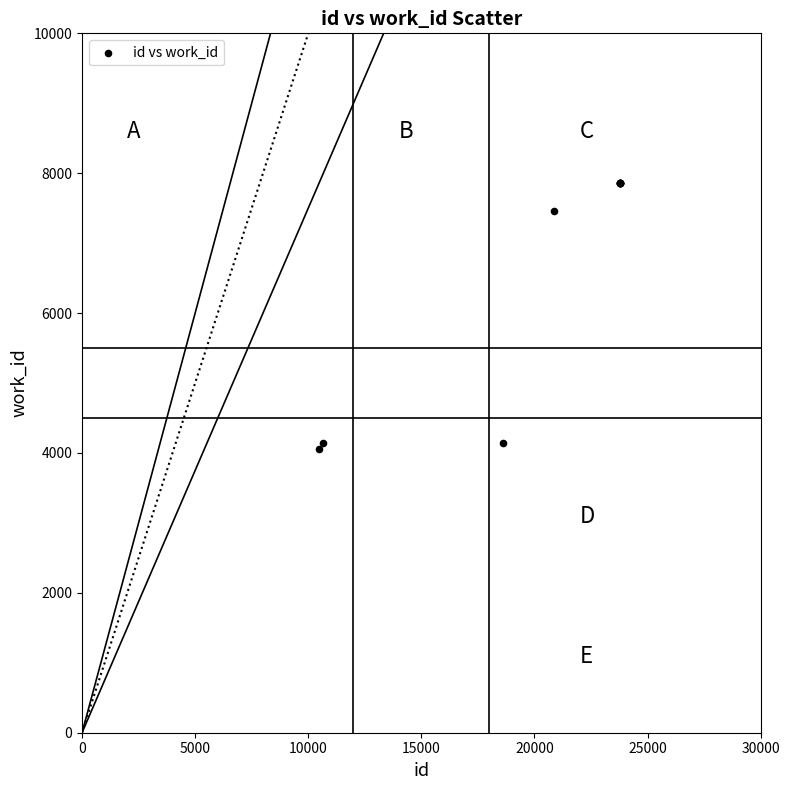

What Y value in the scatter plot is closest to 5959?

7462